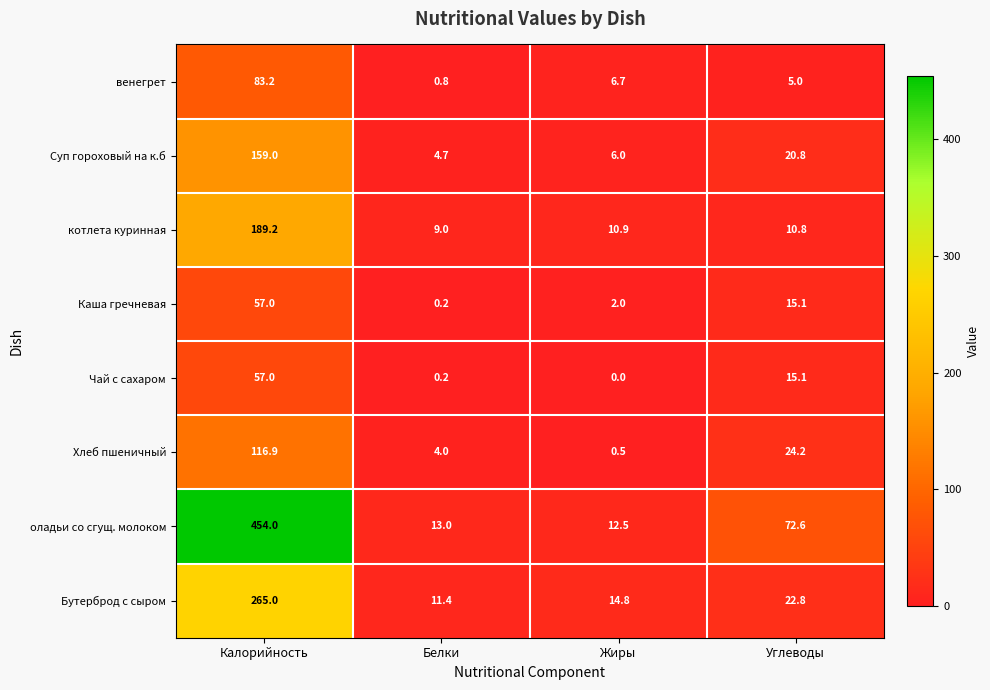

What value does the оладьи со сгущ. молоком series have at Калорийность?

454.0